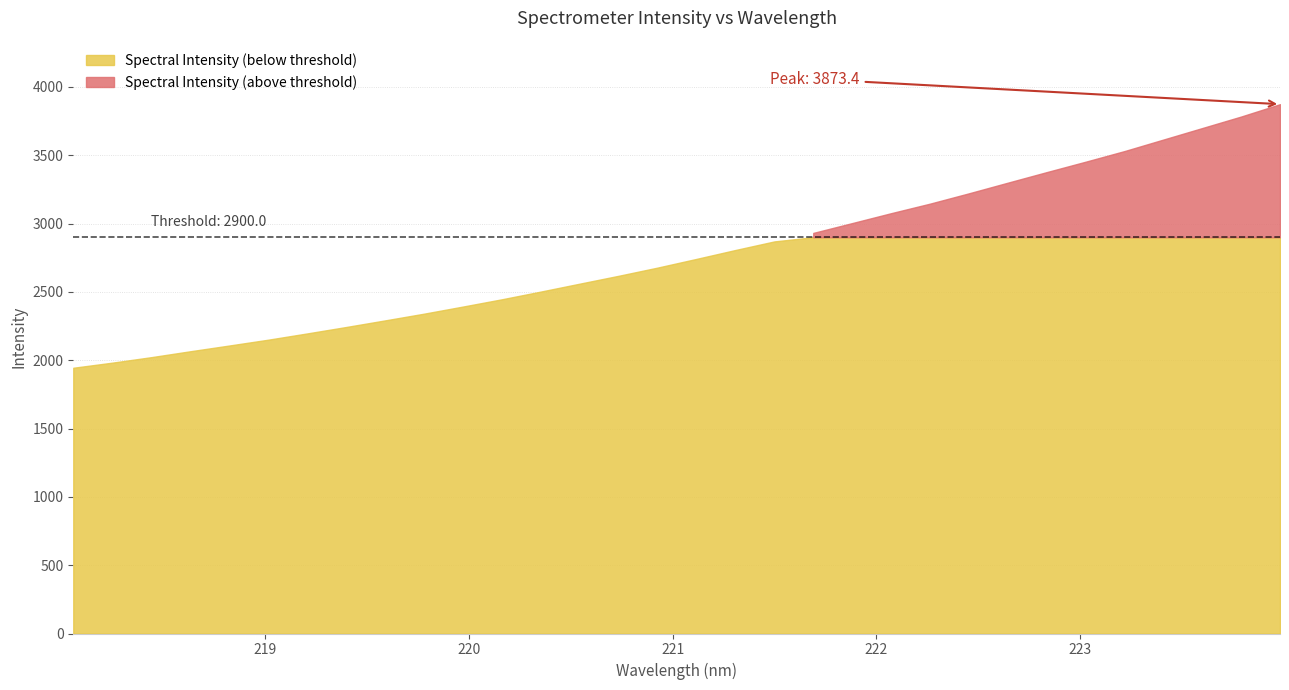

Which category has the highest value across all series?

223.9802